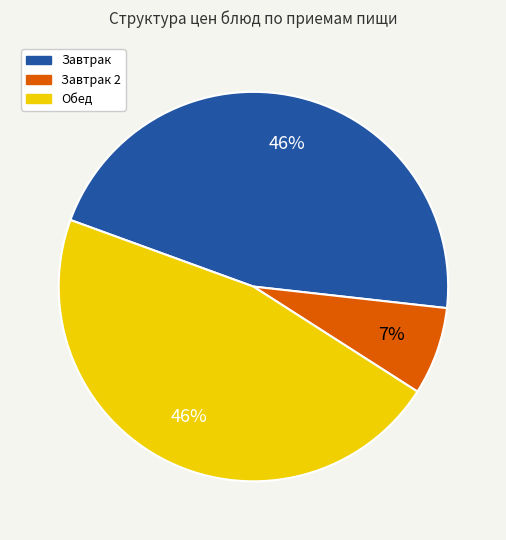

To the nearest percent, what is the average slice percentage?

33%